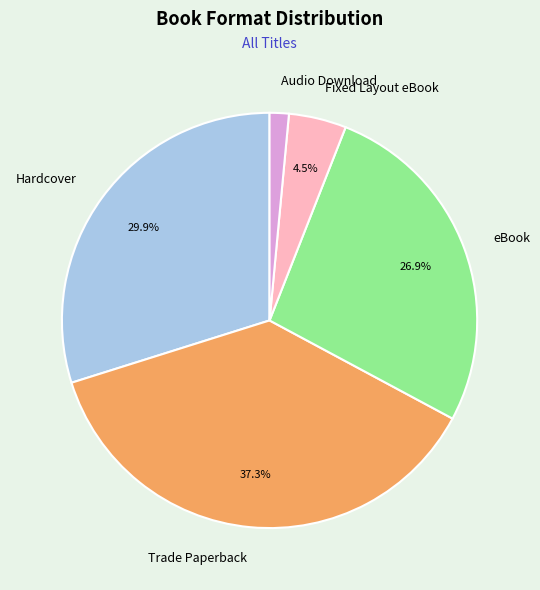

Which category has the biggest portion of the pie?

Trade Paperback